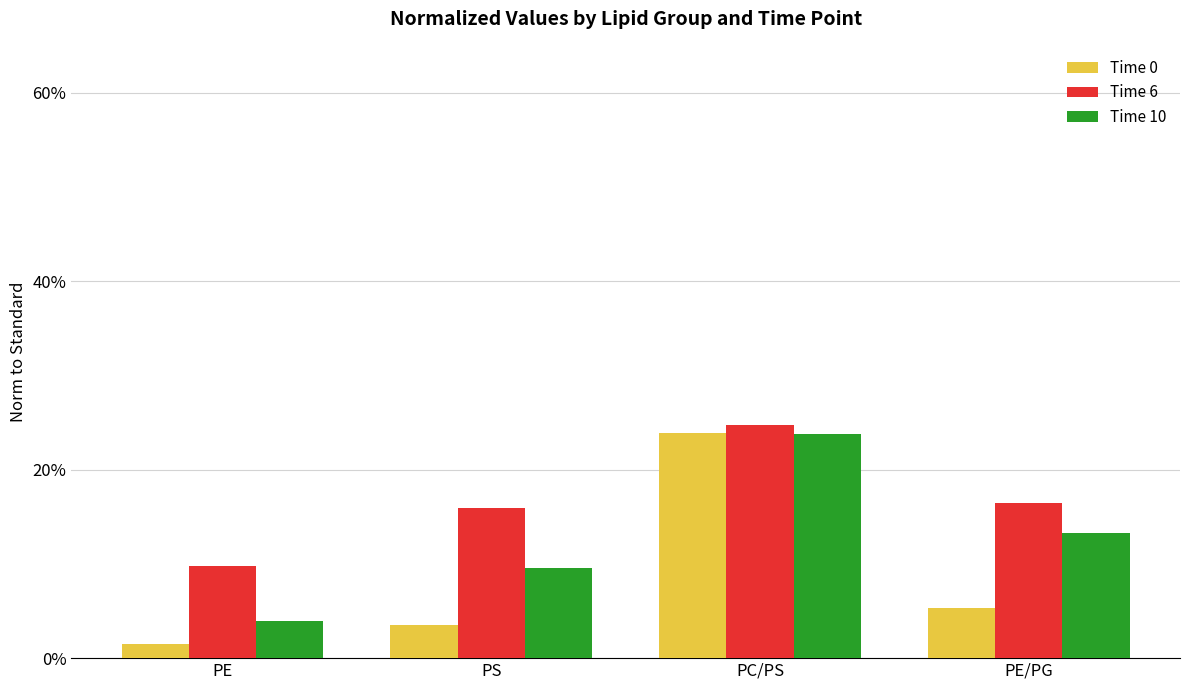

Count the Time 6 values in the range 0 to 1.

4